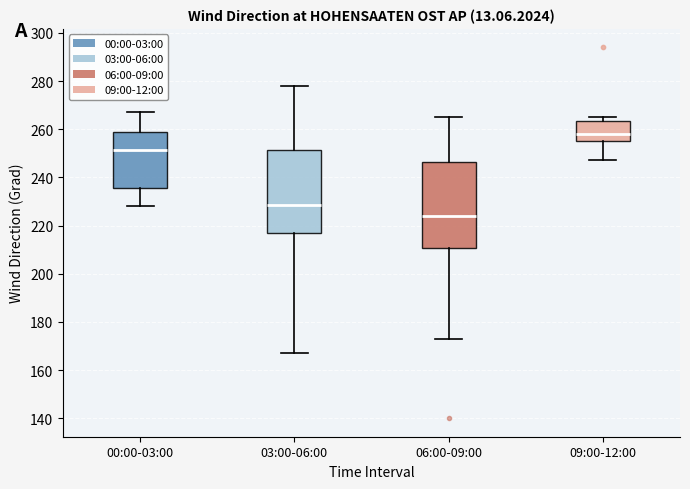

Which box's median line is the lowest?

06:00-09:00